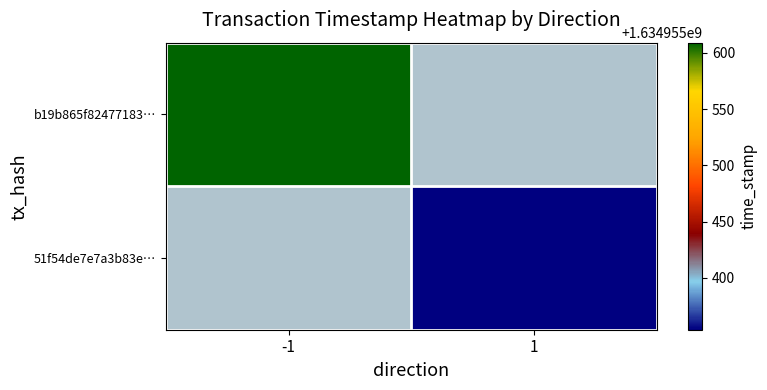

What is the spread (max minus min) of values at -1?

1634955609